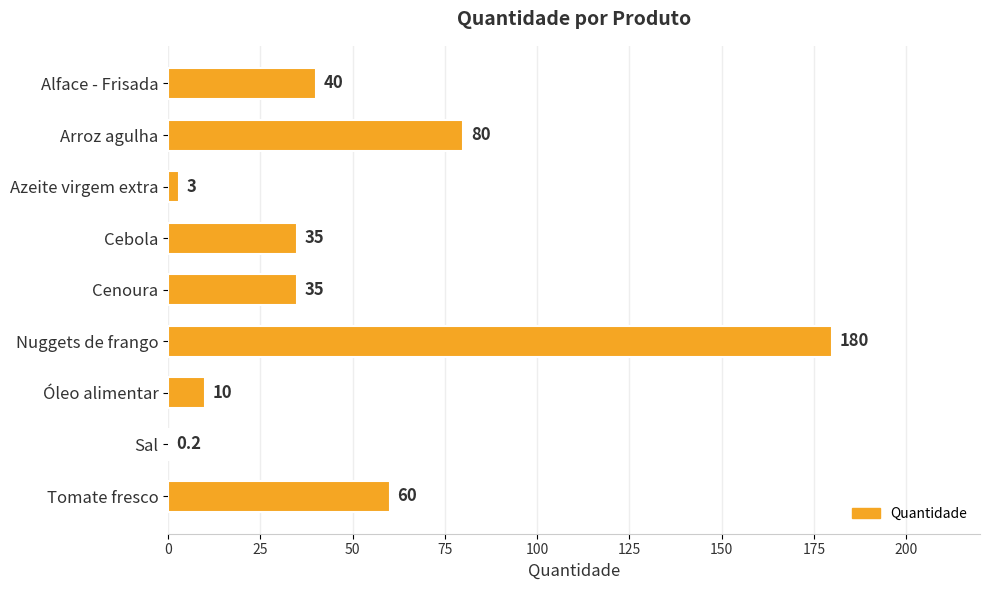

Which has a higher value, Cenoura or Arroz agulha?

Arroz agulha